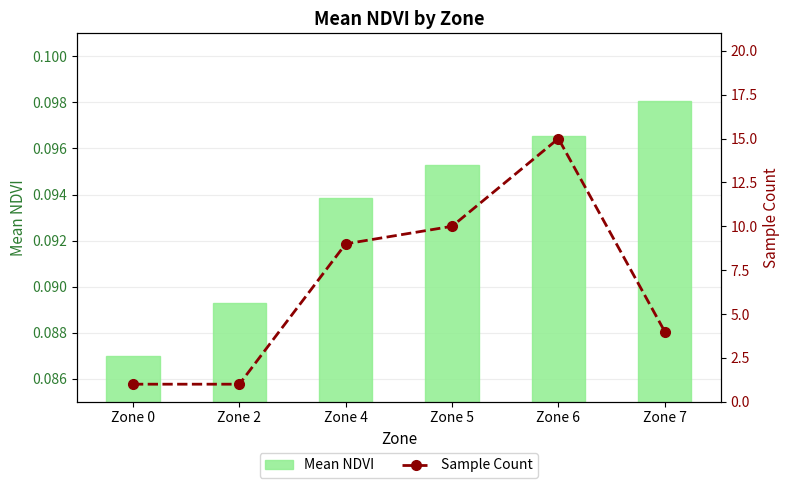

Are the bars grouped side by side (vs. stacked)?

Yes